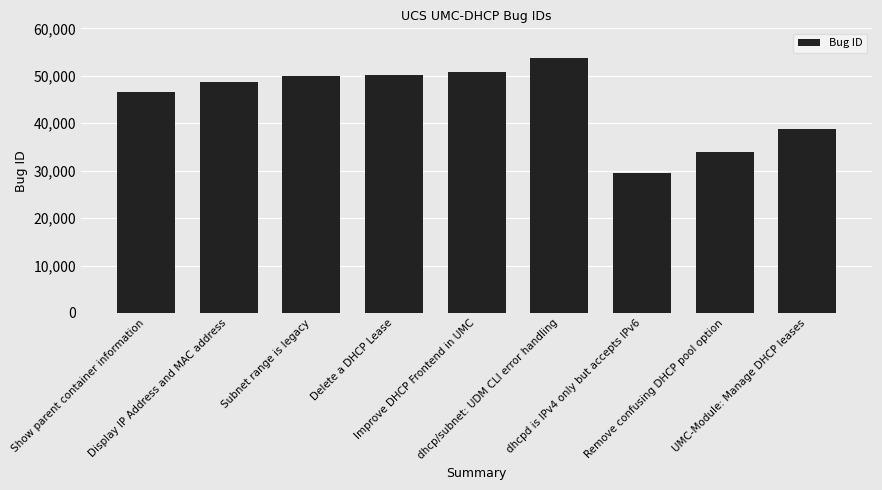

What is the sum of the values at Display IP Address and MAC address and Improve DHCP Frontend in UMC?

99288